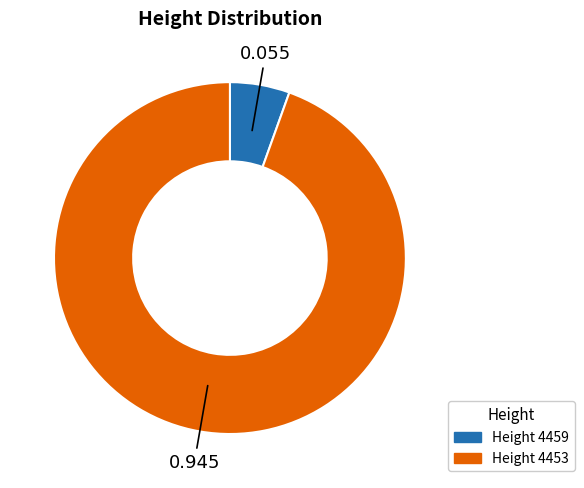

Does any single category account for the majority?

Yes